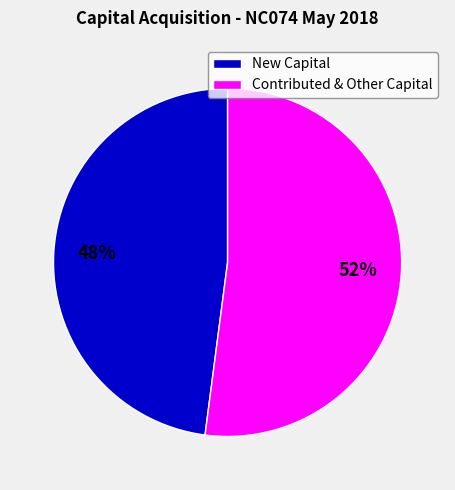

Is there any slice that represents more than half of the pie?

Yes